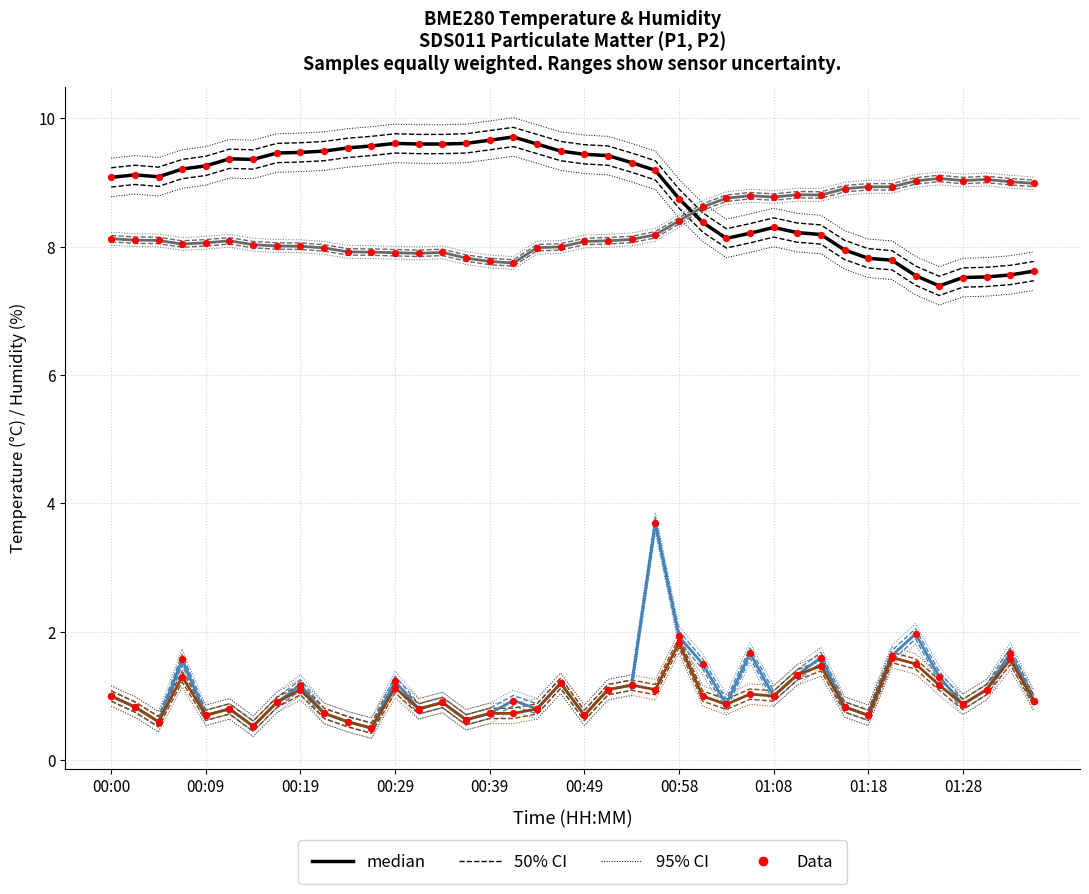

Is the value of BME280_humidity (median, /10) at 10 greater than the value of SDS_P2 (median) at 26?

Yes